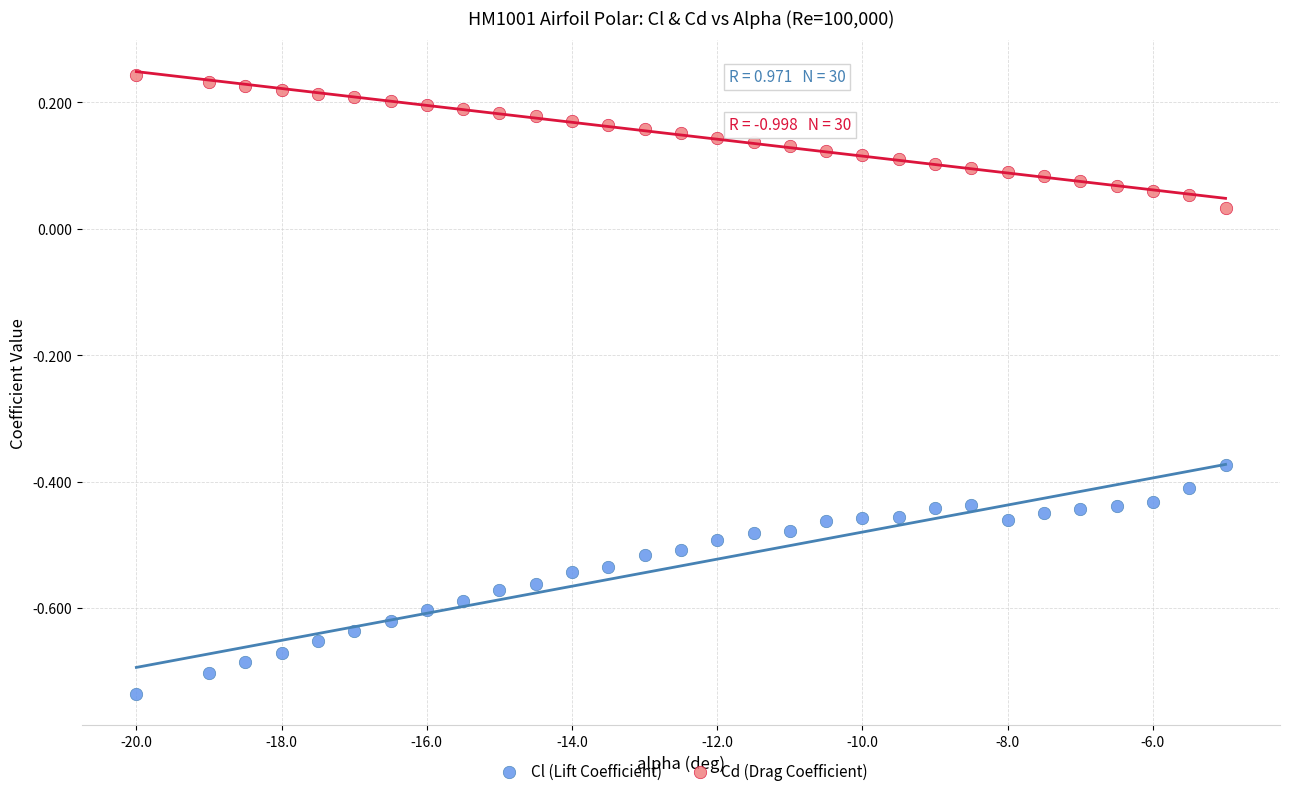

Which series contains the highest Y value?

Cd (Drag Coefficient)